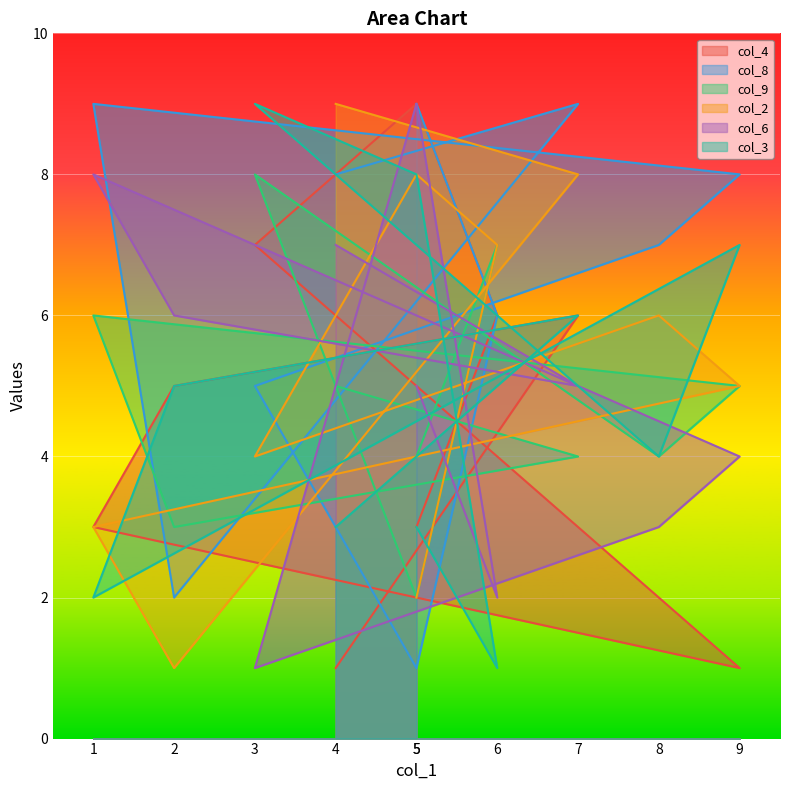

Between 1 and 5, which series saw the biggest shift?

col_6